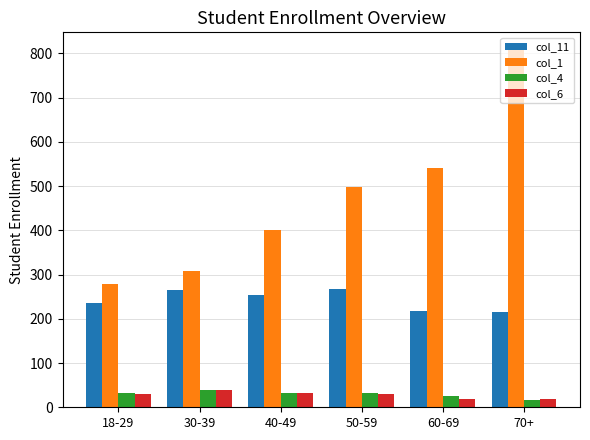

Is it true that col_6 equals 31.5 at 40-49?

True